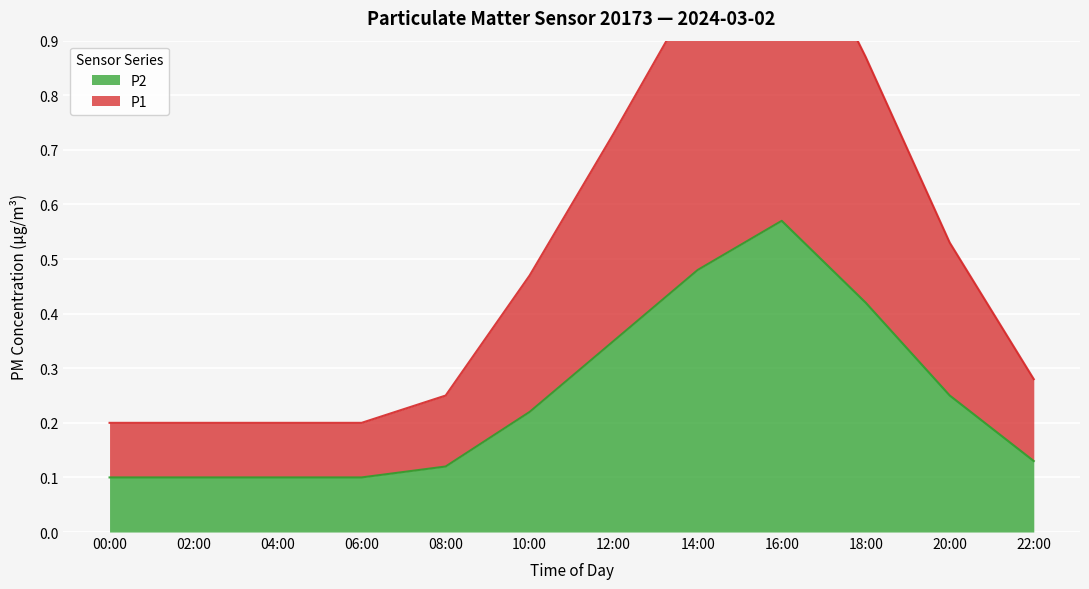

What position from the left is 12:00?

7